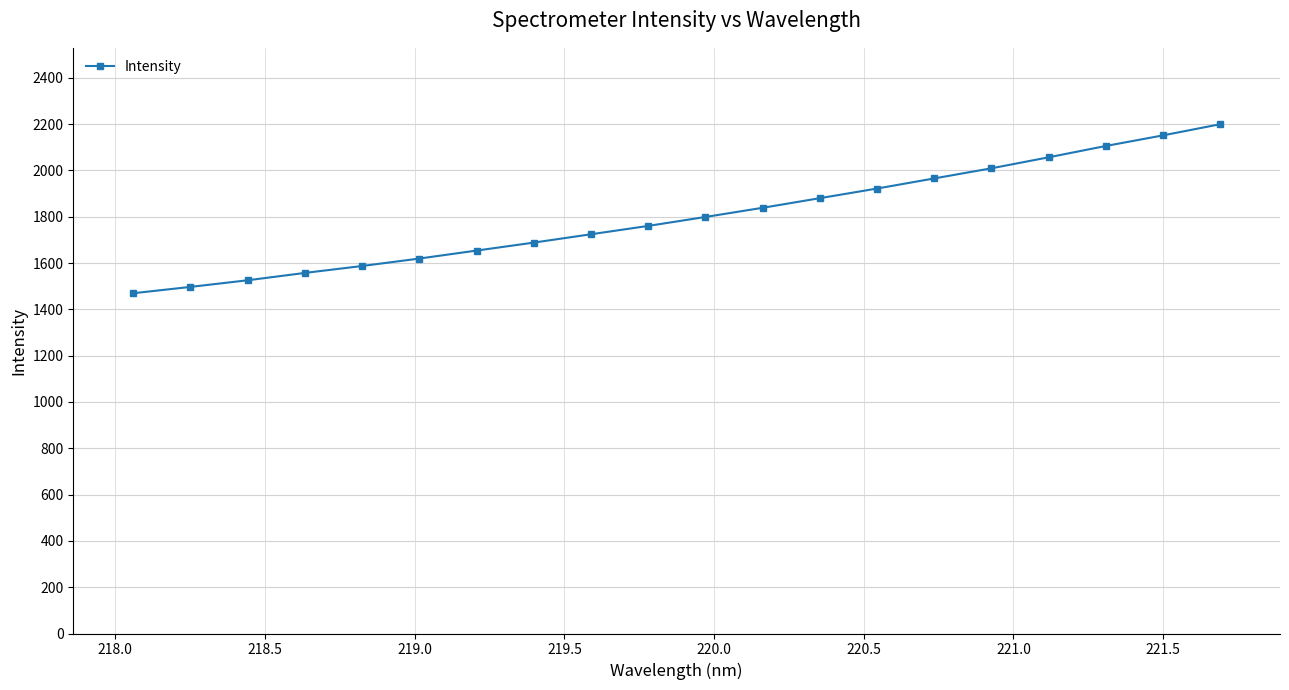

What is the maximum value shown in the chart?

2199.6